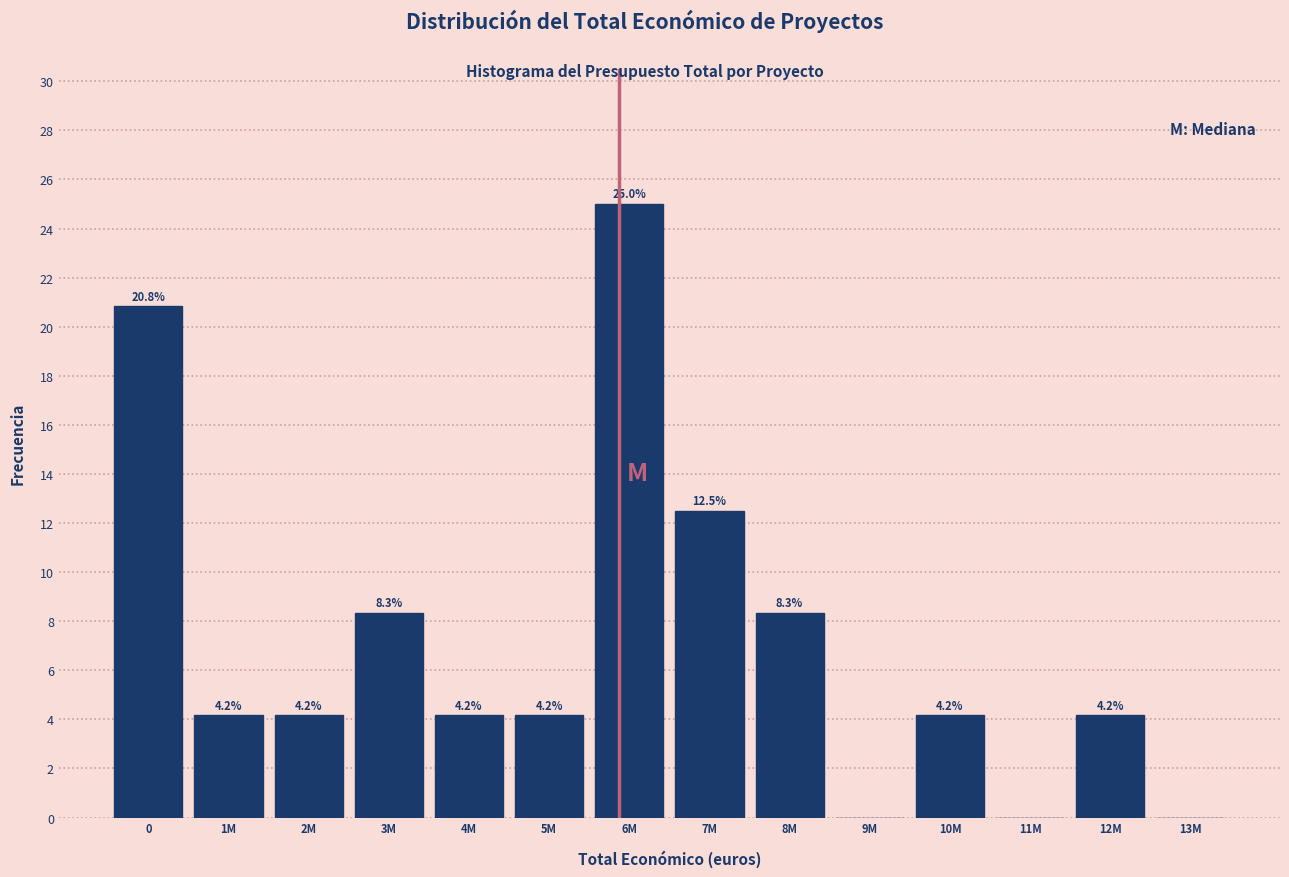

Reading left to right, transcribe all the data shown in this chart.

0=20.8	1M=4.2	2M=4.2	3M=8.3	4M=4.2	5M=4.2	6M=25.0	7M=12.5	8M=8.3	9M=0.0	10M=4.2	11M=0.0	12M=4.2	13M=0.0